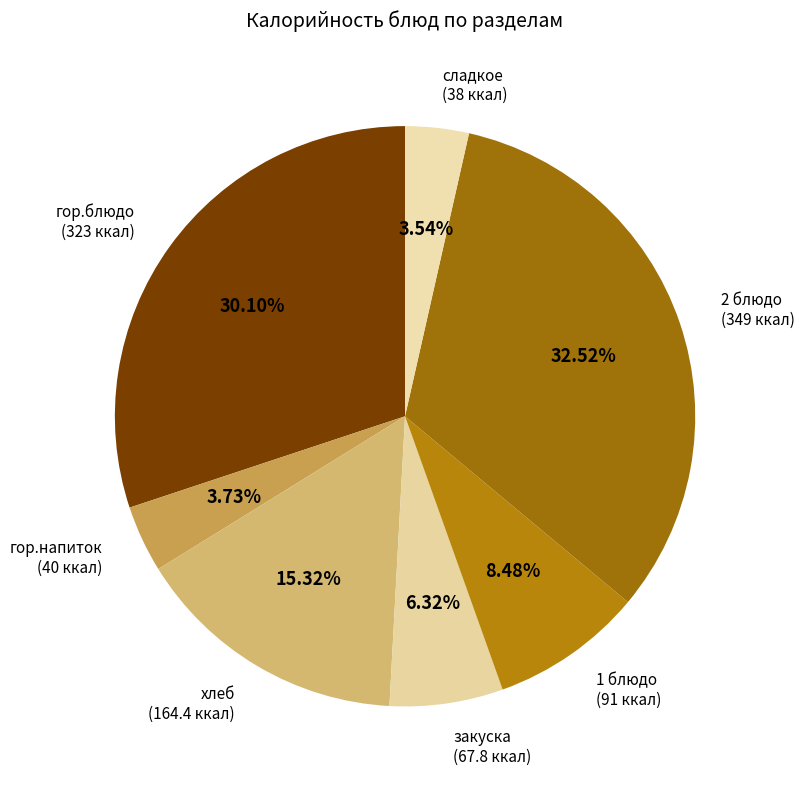

Is there a majority slice in this chart?

No